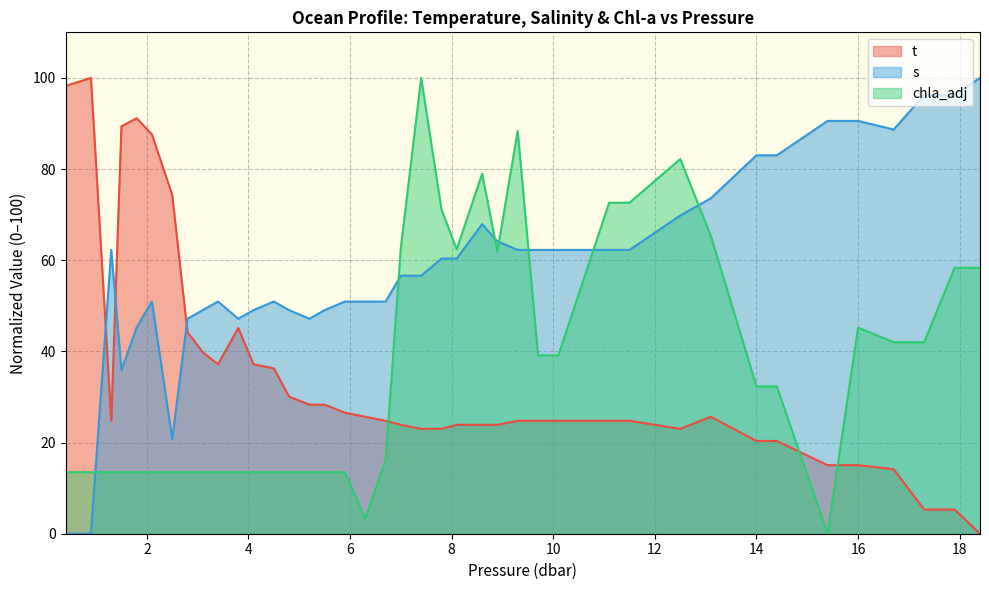

True or false: chla_adj and s intersect in this chart.

True